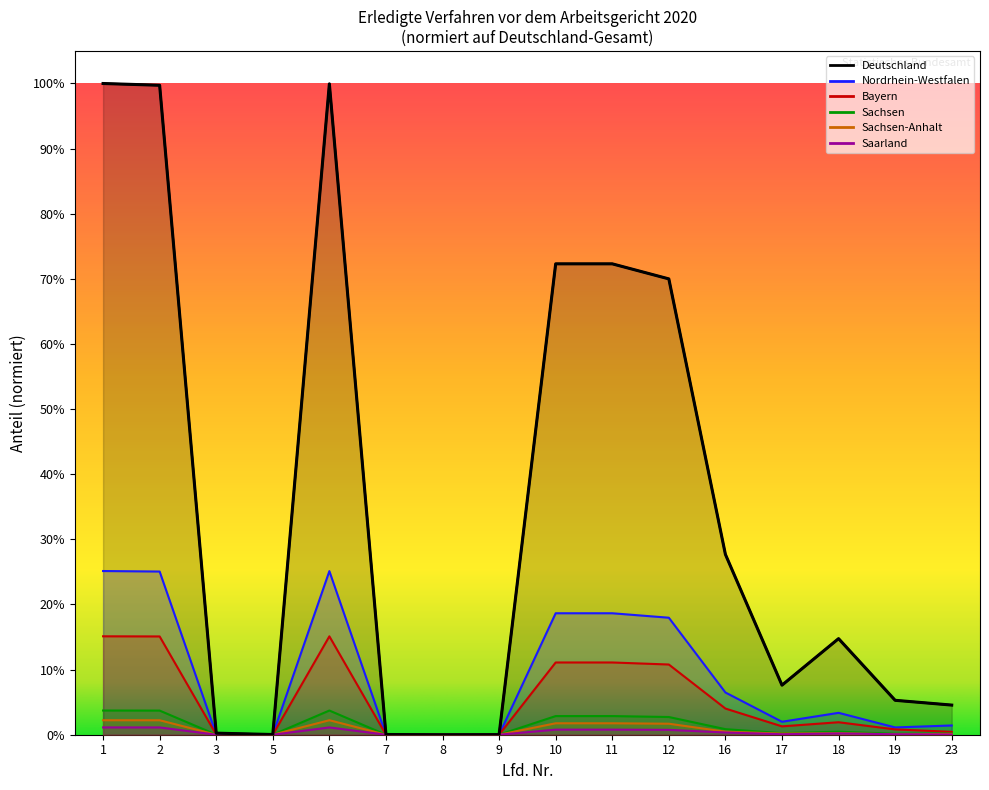

Reading right to left, transcribe all the data shown in this chart.

Deutschland: 0.0	0.1	0.1	0.1	0.3	0.7	0.7	0.7	0.0	0.0	0.0	1.0	0.0	0.0	1.0	1.0
Nordrhein-Westfalen: 0.0	0.0	0.0	0.0	0.1	0.2	0.2	0.2	0.0	0.0	0.0	0.3	0.0	0.0	0.3	0.3
Bayern: 0.0	0.0	0.0	0.0	0.0	0.1	0.1	0.1	0.0	0.0	0.0	0.2	0.0	0.0	0.2	0.2
Sachsen: 0.0	0.0	0.0	0.0	0.0	0.0	0.0	0.0	0.0	0.0	0.0	0.0	0.0	0.0	0.0	0.0
Sachsen-Anhalt: 0.0	0.0	0.0	0.0	0.0	0.0	0.0	0.0	0.0	0.0	0.0	0.0	0.0	0.0	0.0	0.0
Saarland: 0.0	0.0	0.0	0.0	0.0	0.0	0.0	0.0	0.0	0.0	0.0	0.0	0.0	0.0	0.0	0.0